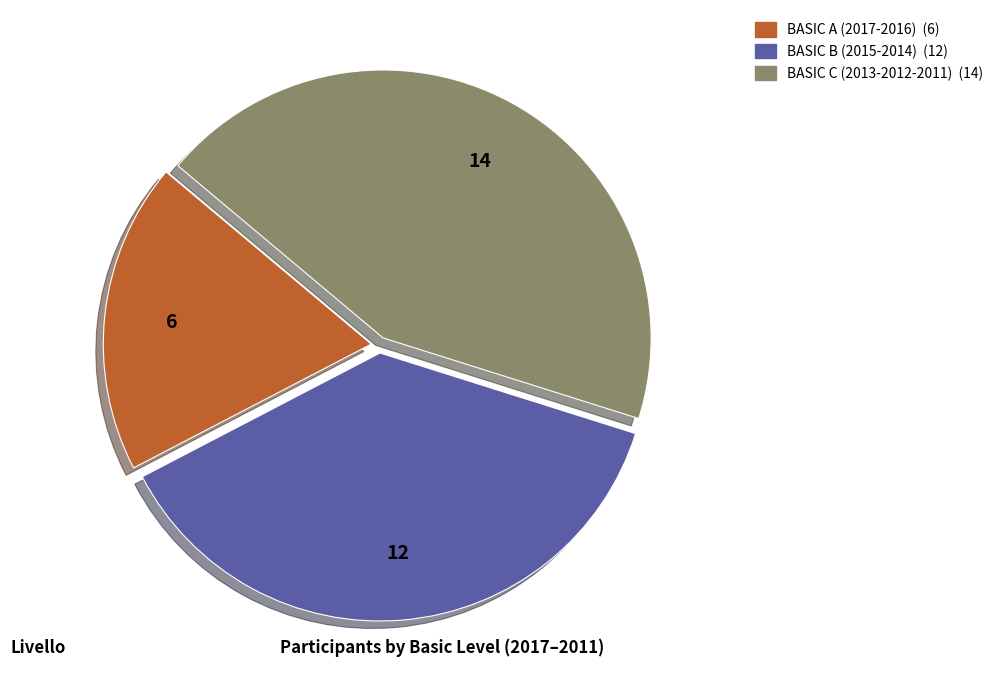

Do BASIC A (2017-2016) and BASIC B (2015-2014) together represent more than half of the pie?

Yes